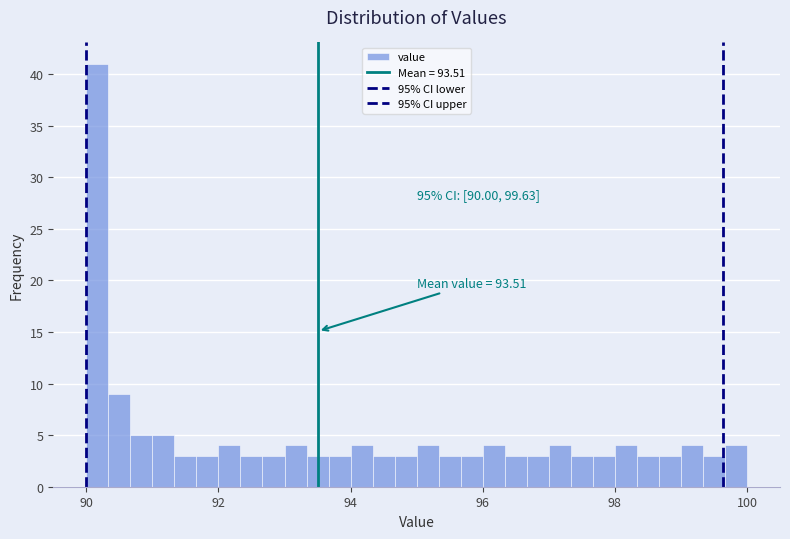

Read against the x-axis, roughly where is the centre of the tallest bar?

90.2